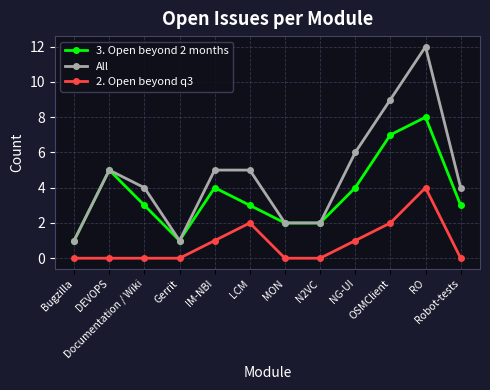

What is the label of the 6th point from the right?

MON